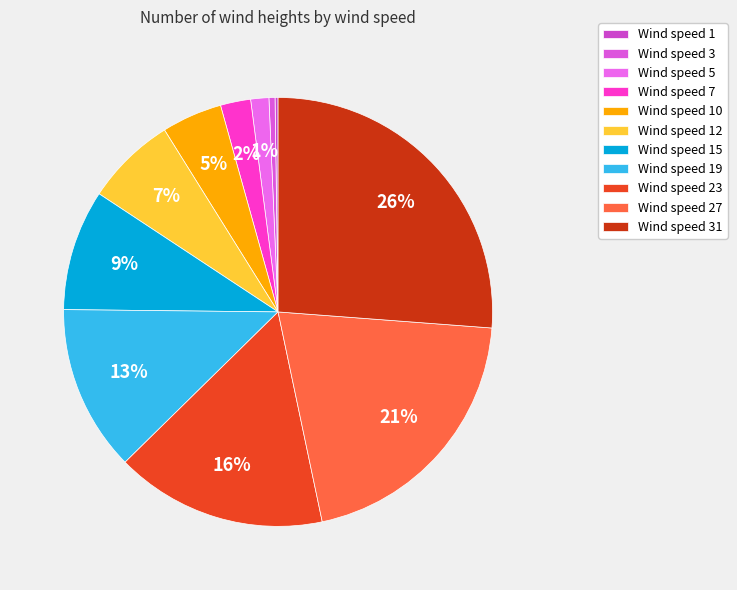

Rank the categories by value from highest to lowest.

wind=31, wind=27, wind=23, wind=19, wind=15, wind=12, wind=10, wind=7, wind=5, wind=3, wind=1